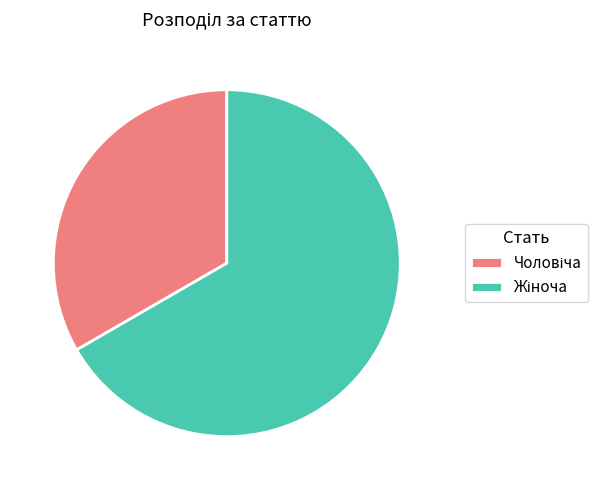

Does any single category account for the majority?

Yes